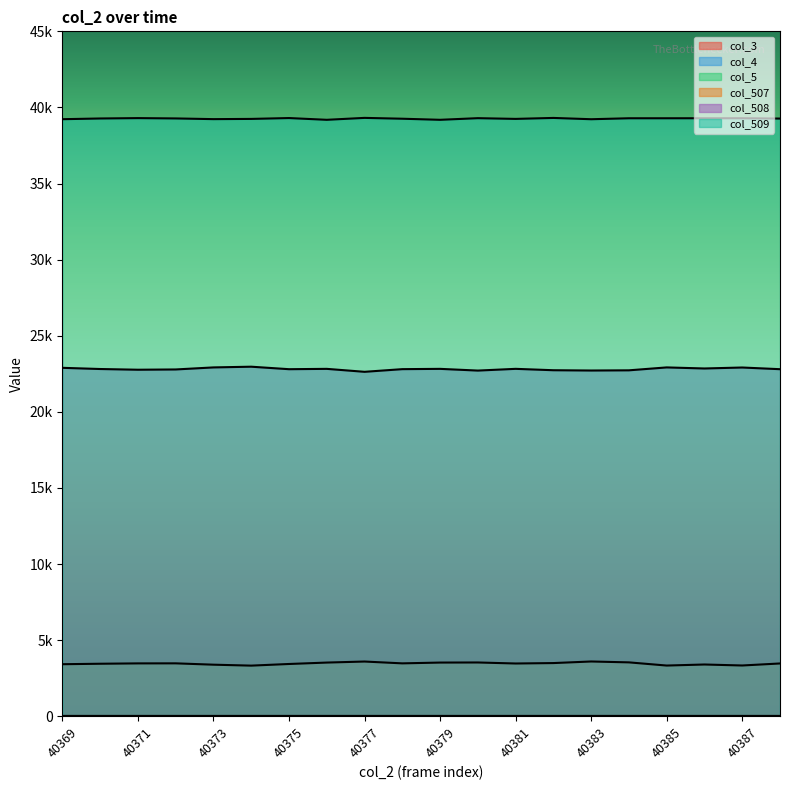

At which category does the chart reach its peak across all series?

40377